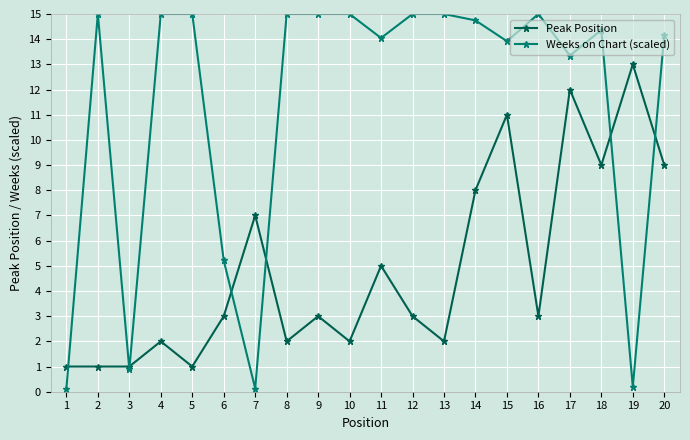

Which series changed the most between 3 and 13?

Weeks on Chart (scaled)